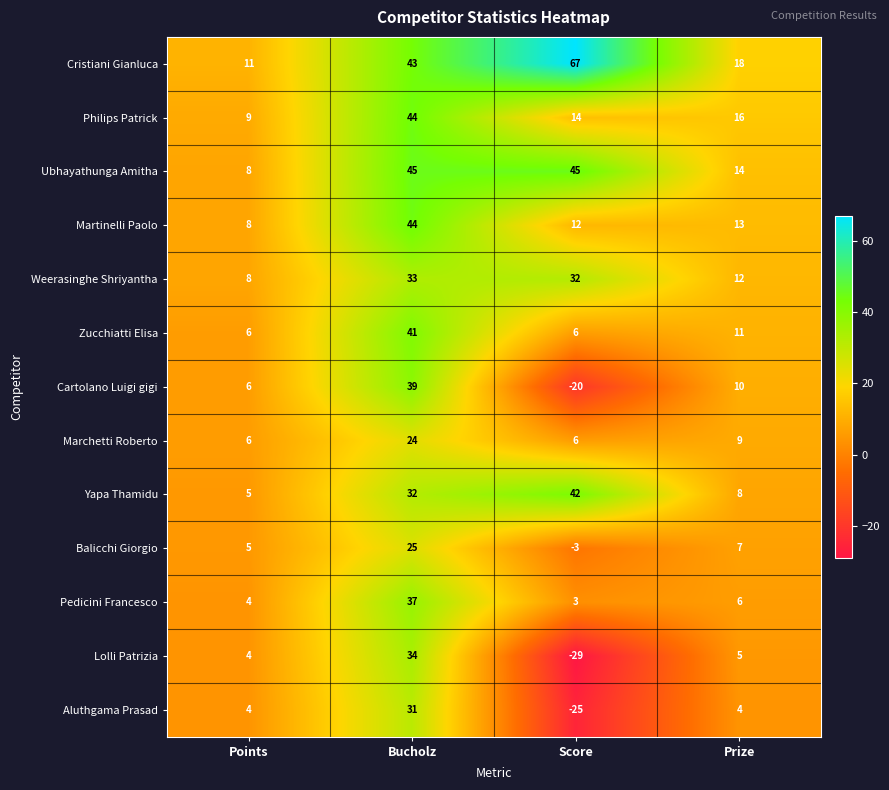

What is the sum of the Philips Patrick values at Prize and Score?

30